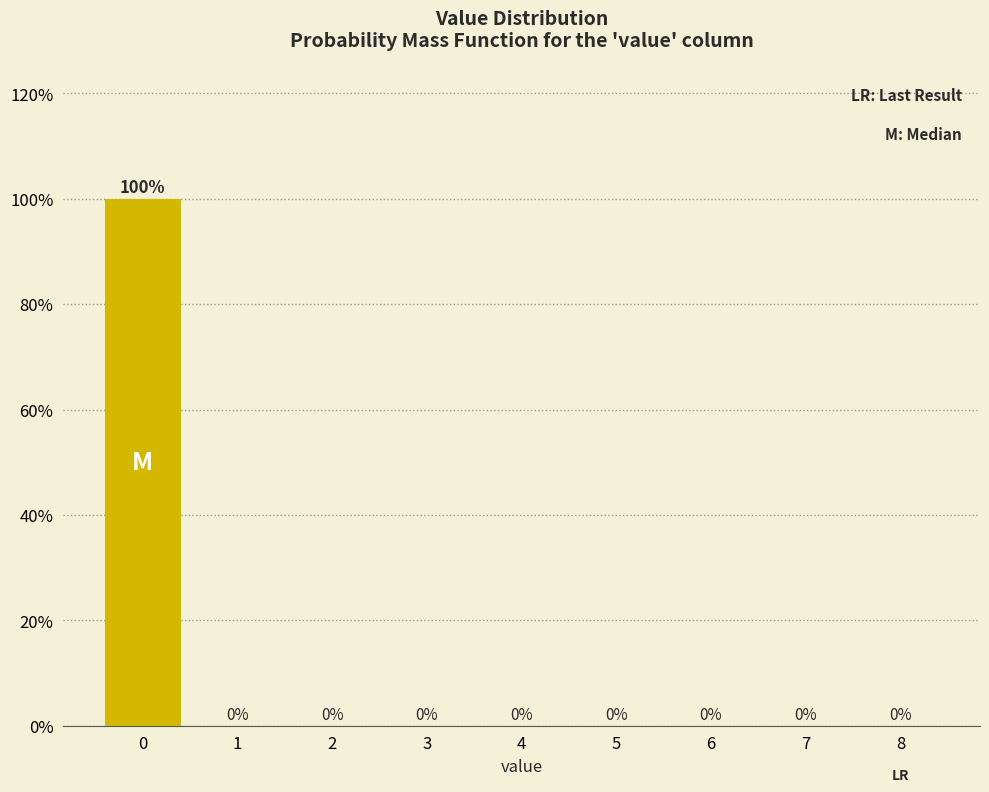

Reading left to right, transcribe this chart: for each bar, give the range it covers on the x-axis and its height.

-0.5 to 0.5: 100
0.5 to 1.5: 0
1.5 to 2.5: 0
2.5 to 3.5: 0
3.5 to 4.5: 0
4.5 to 5.5: 0
5.5 to 6.5: 0
6.5 to 7.5: 0
7.5 to 8.5: 0